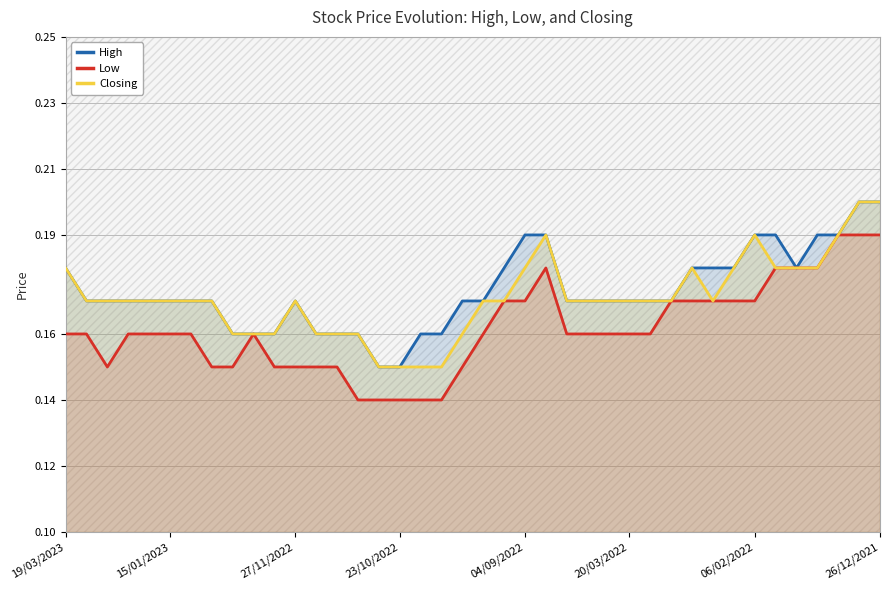

What is the value of the High point at the 21st from the left?

0.2